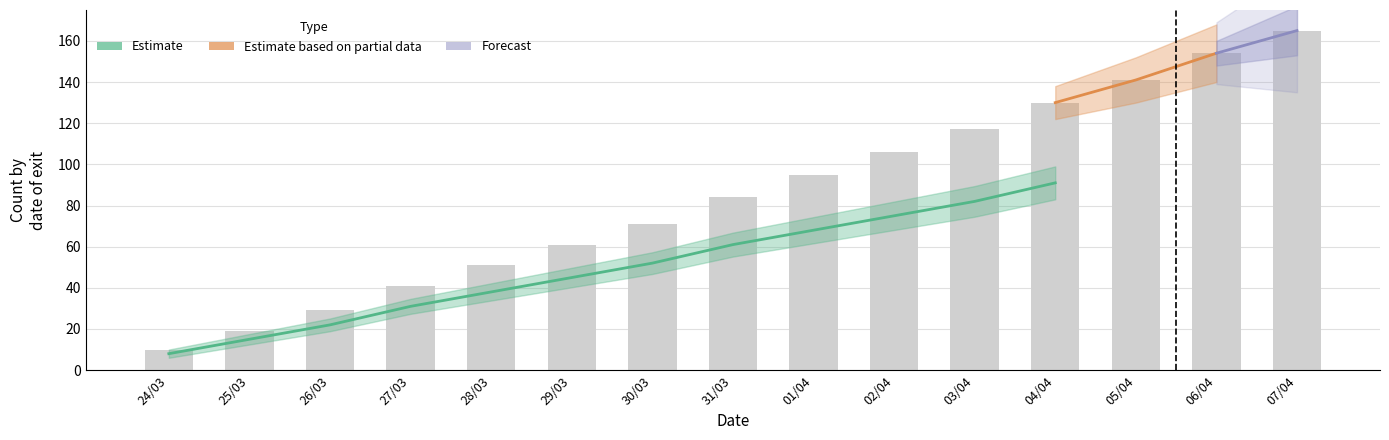

What is the total value across all series at 06/04?

154